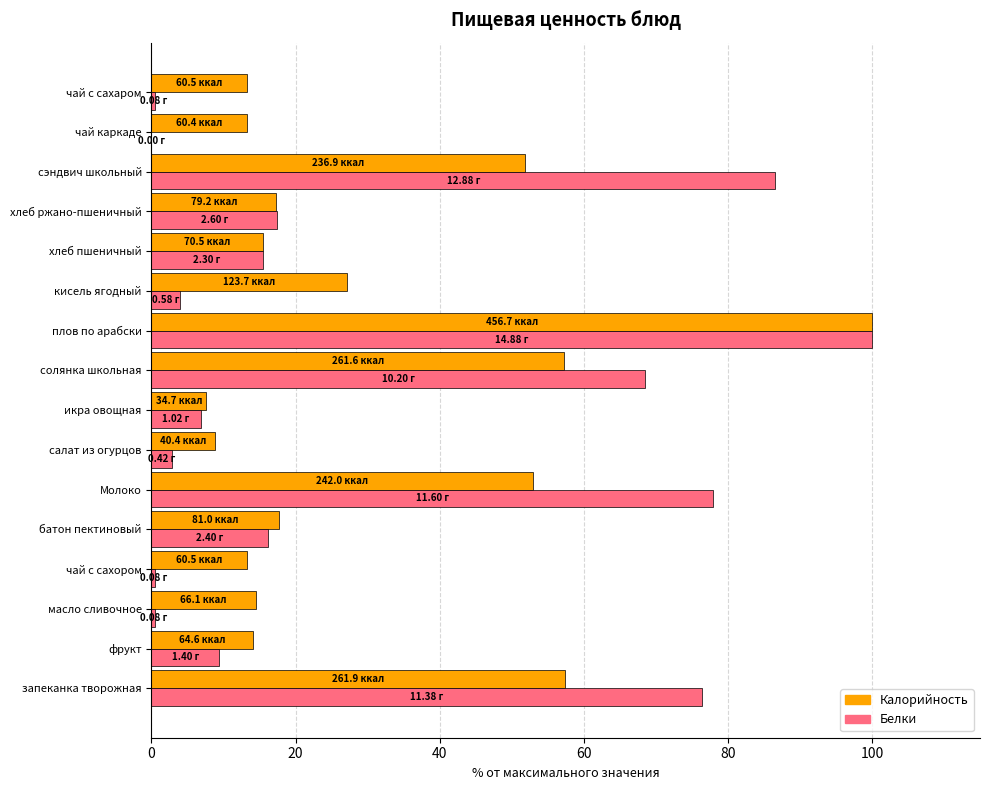

At which category is the sum across all series the highest?

плов по арабски